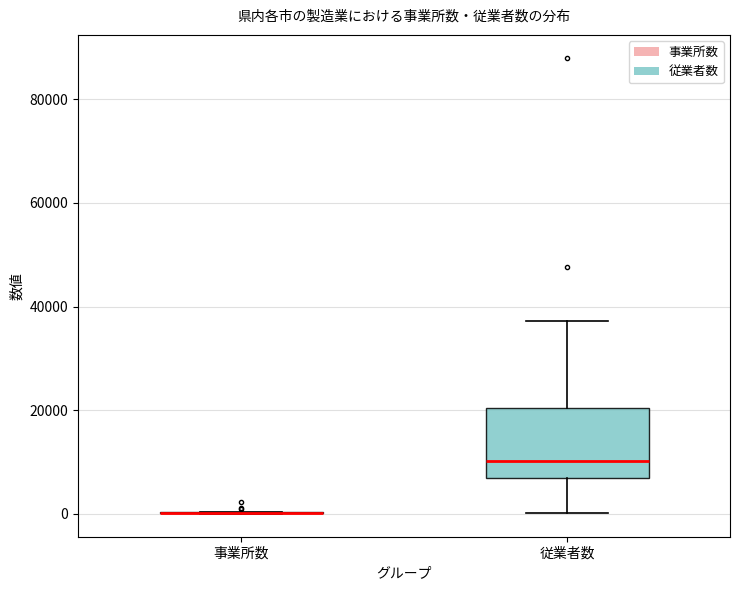

Reading left to right, read every box against the y-axis: the position of its median line, the range the box covers, and the ends of its whiskers. The values are not printed on the chart, so give them approximately, as read against the axis.

事業所数: box collapsed to a line at 0, whiskers 0 to 0
従業者数: median 10000, box 6000 to 20000, whiskers 0 to 38000